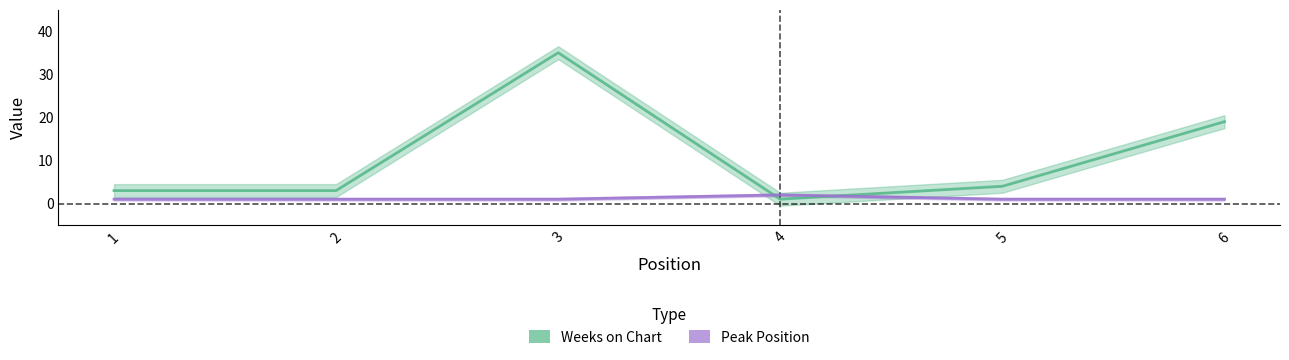

What is the maximum value for Peak Position?

2